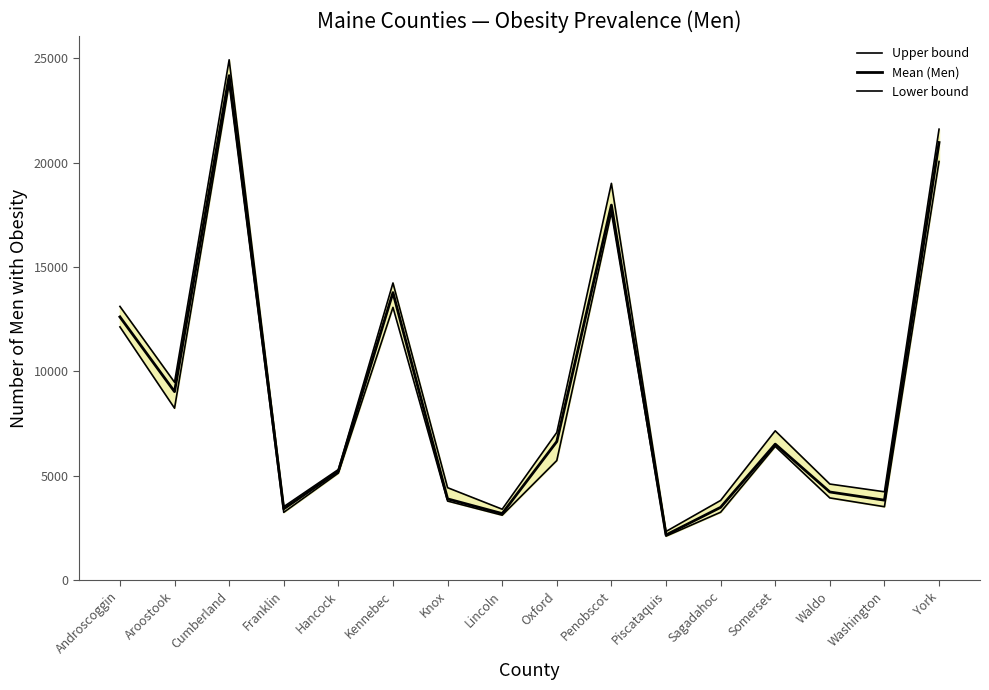

What is the lowest value of the Lower bound series?

2105